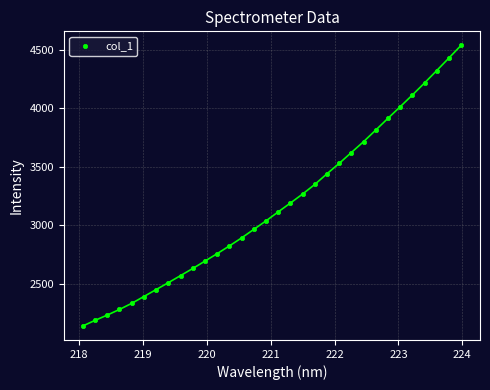

What is the range of X values (max minus min)?

5.9